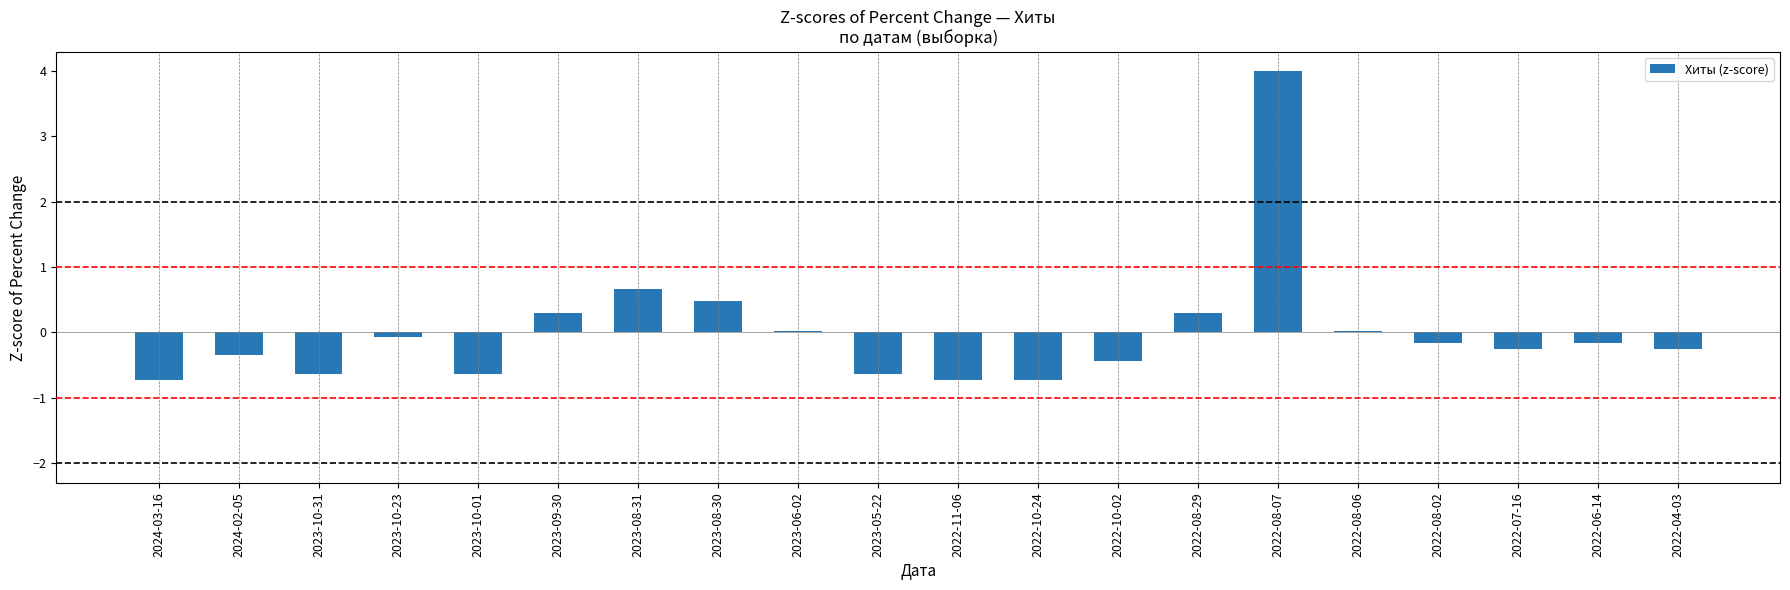

At which label is the value closest to 1?

2023-08-31